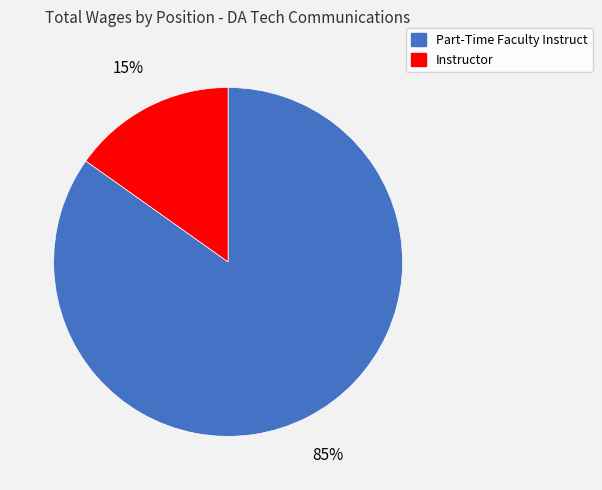

To the nearest percent, what percentage of the pie is Part-Time Faculty Instruct?

85%